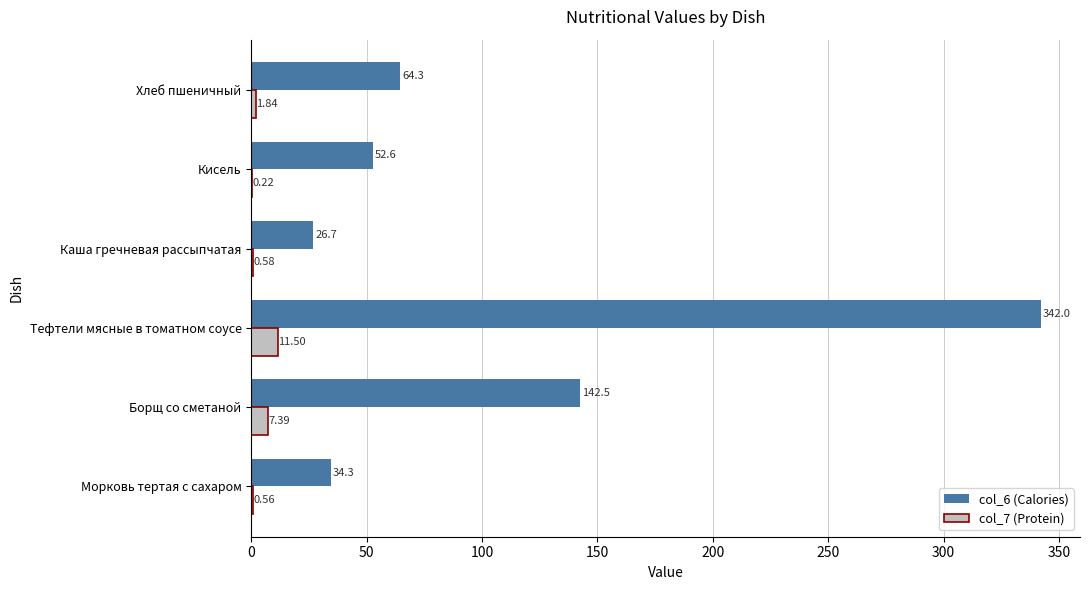

Which series changed the most between Тефтели мясные в томатном соусе and Кисель?

col_6 (Calories)